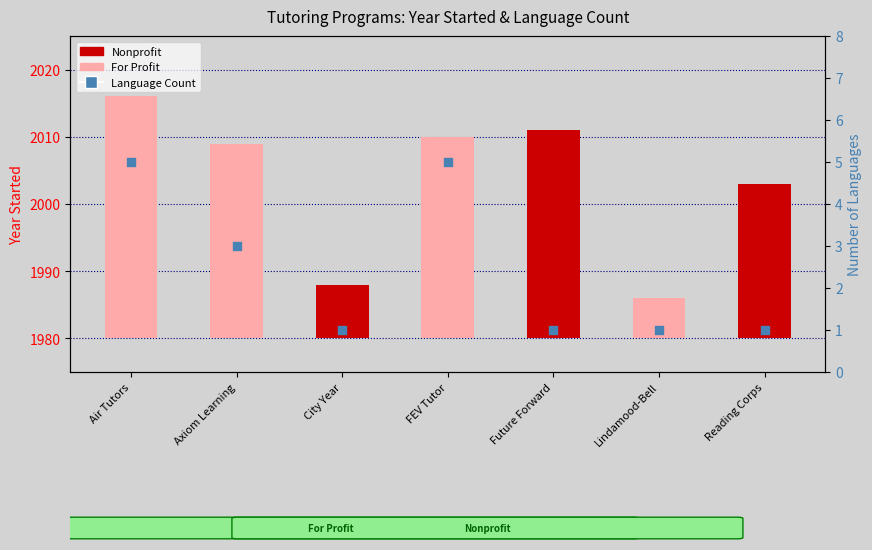

Is the value of Year Started at Future Forward greater than the value of Language Count at City Year?

Yes